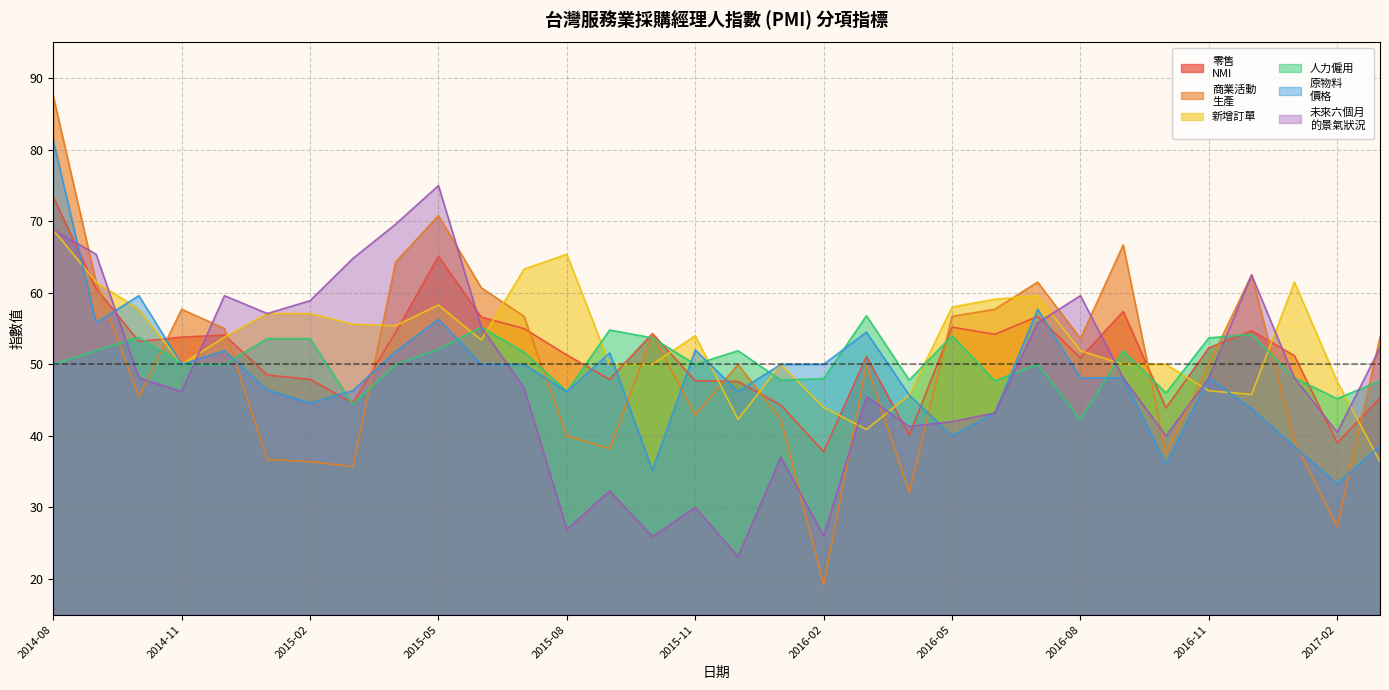

How many data points in 人力僱用 are above 50?

15